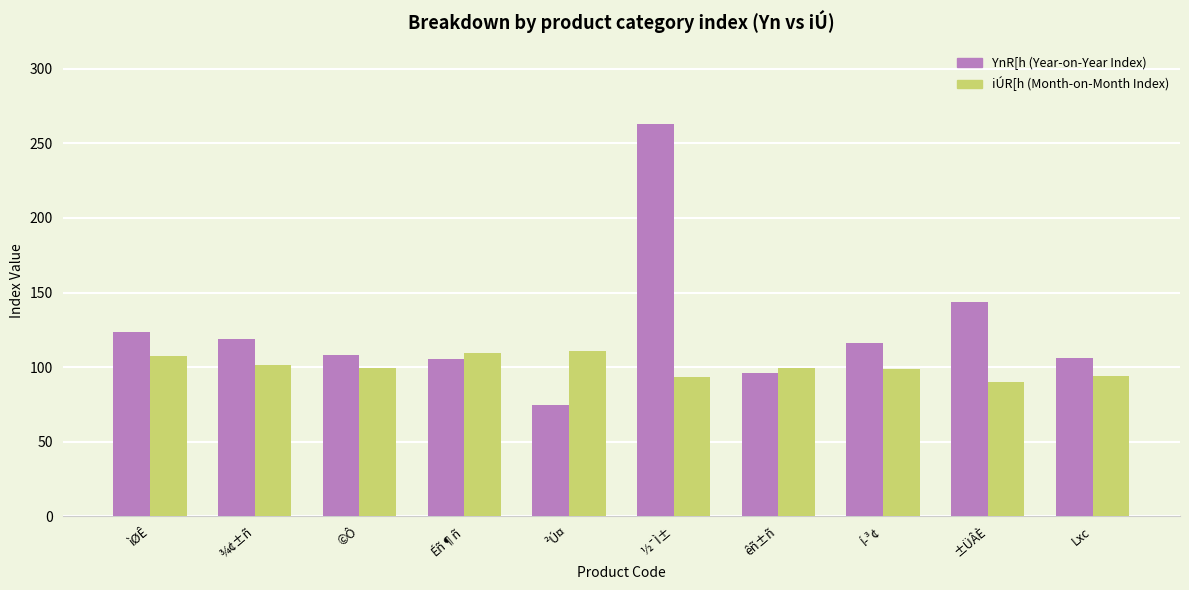

What is the spread (max minus min) of values at ©Ô?

8.6